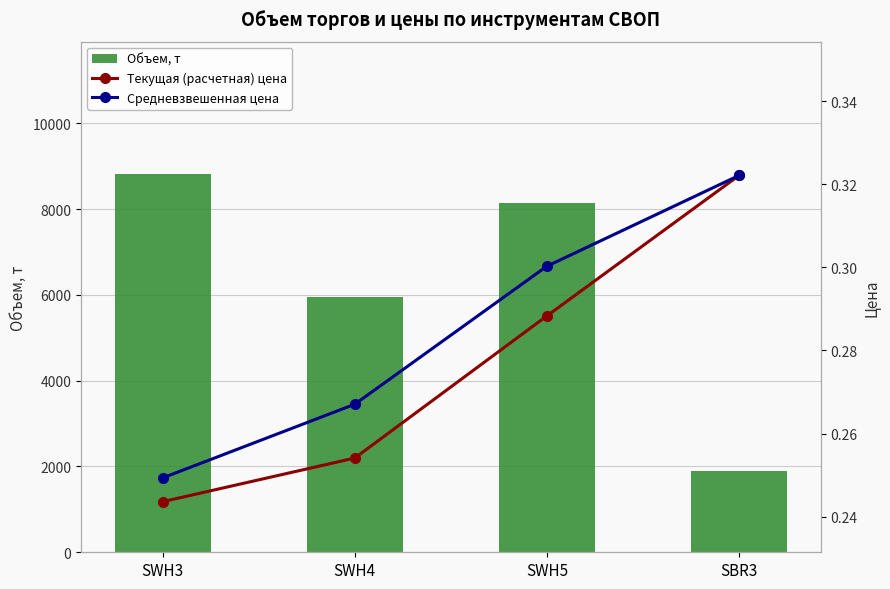

Is it true that Средневзвешенная цена equals 0.4 at SWH5?

False